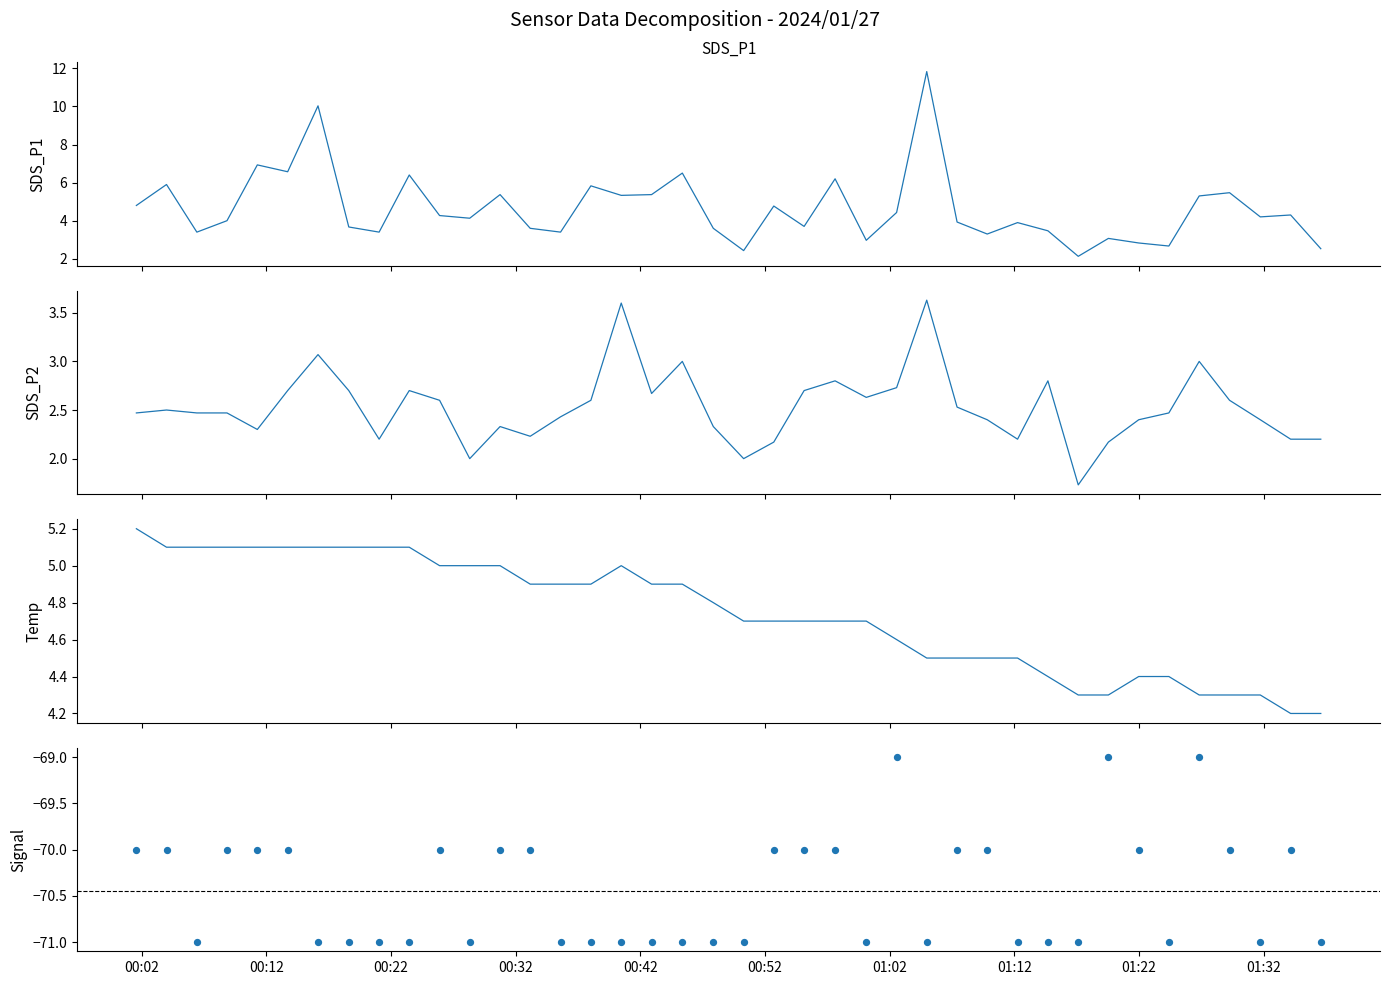

Which series has the largest Y range (max minus min)?

SDS_P1